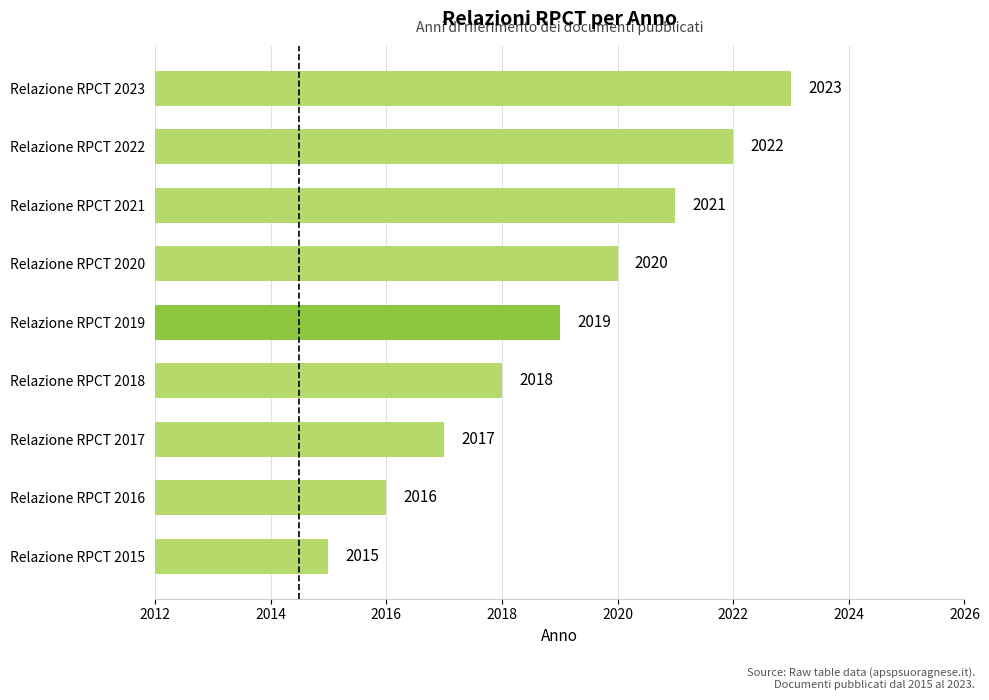

At which category does the chart reach its minimum across all series?

Relazione RPCT 2015